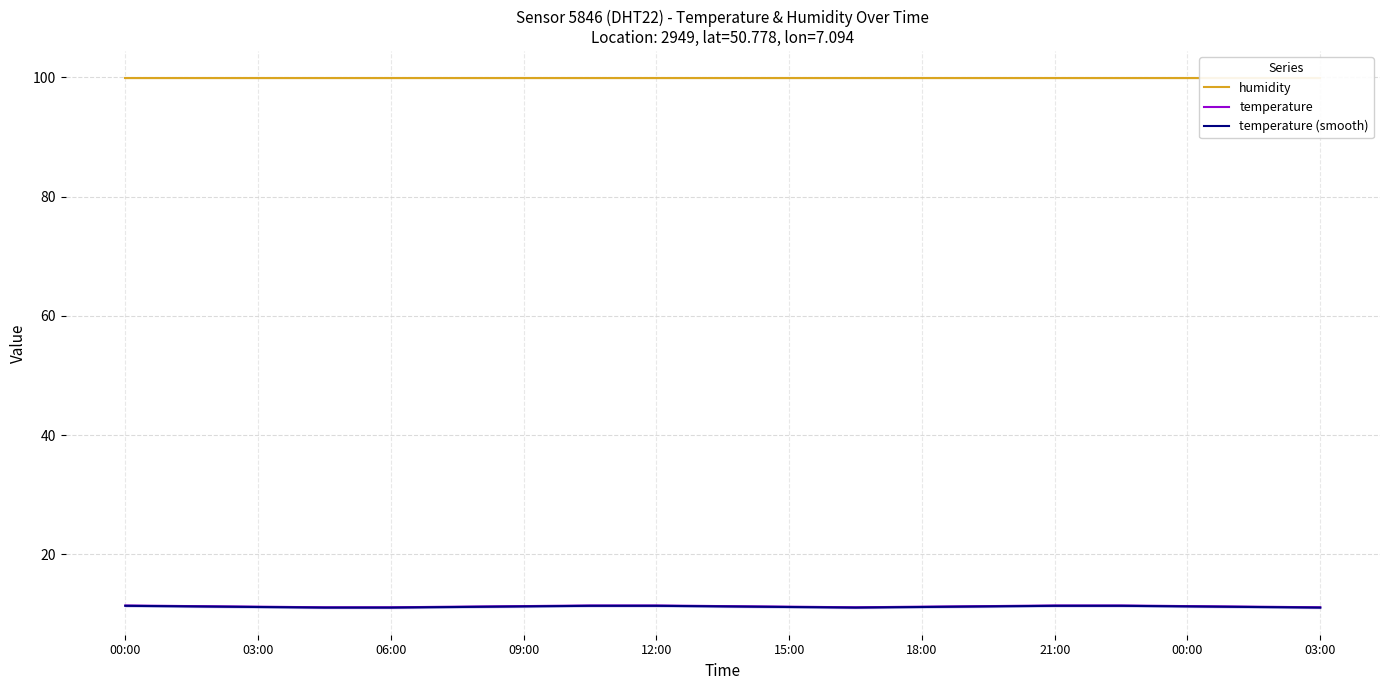

Which series has the largest range (max minus min)?

temperature